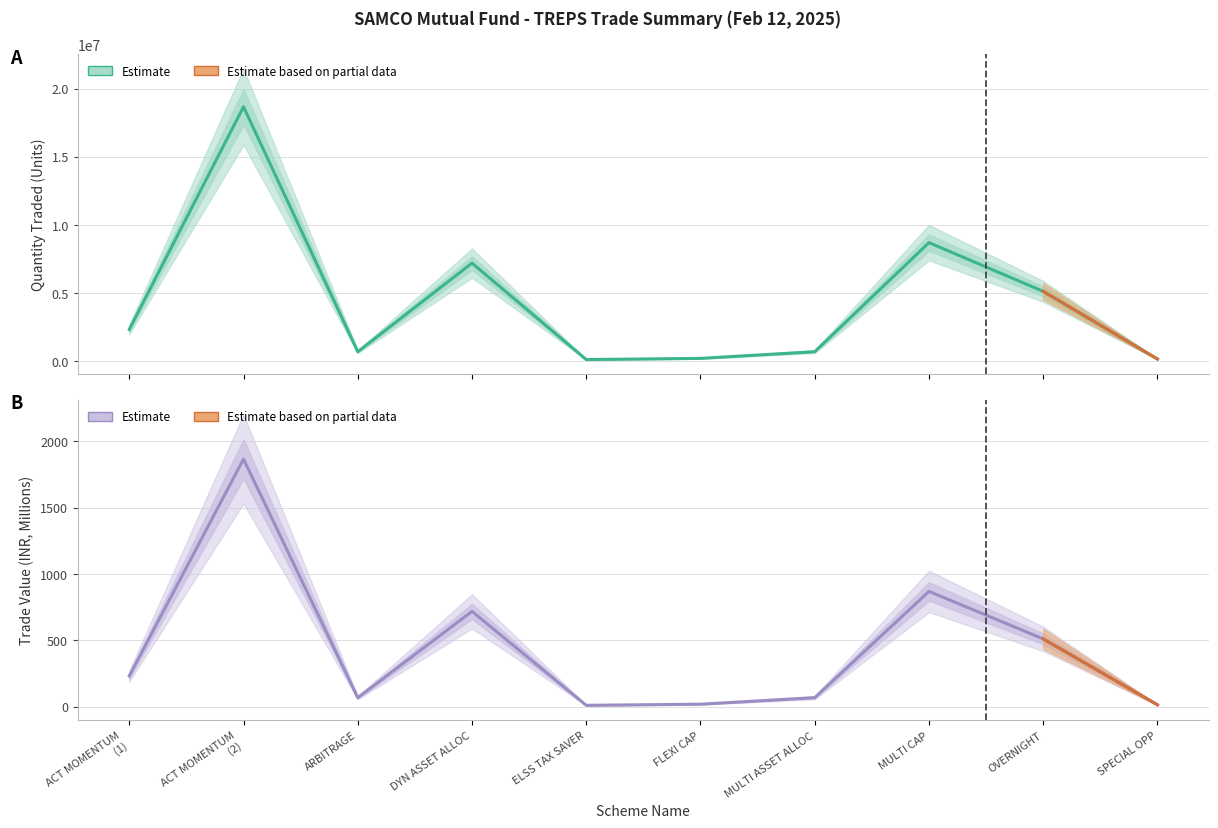

How many lines are shown in the chart?

2